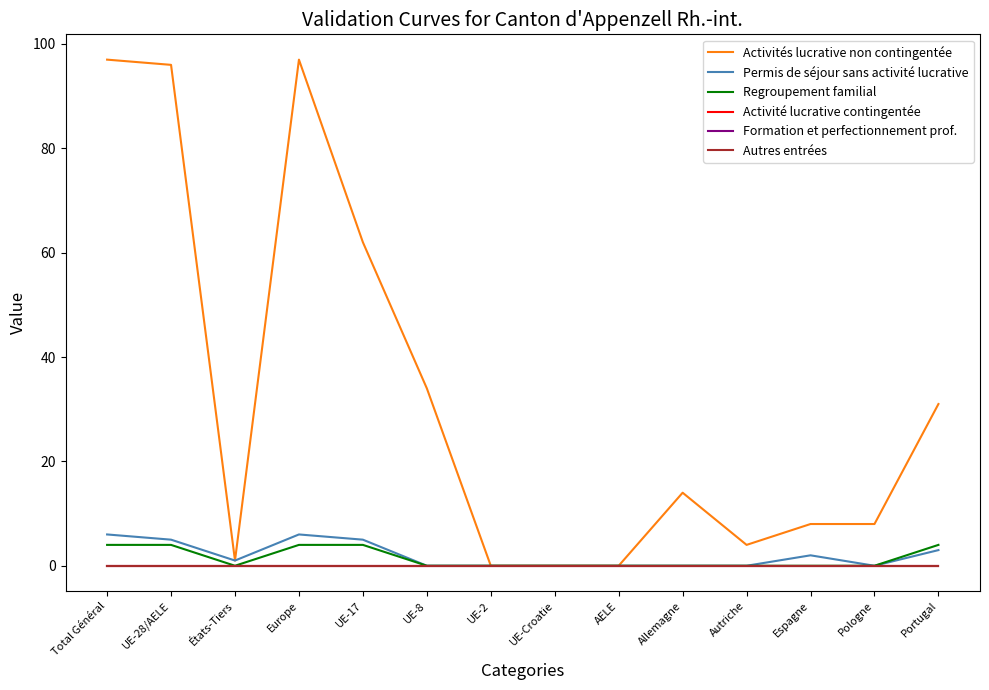

At which label is Regroupement familial closest to 2?

Total Général